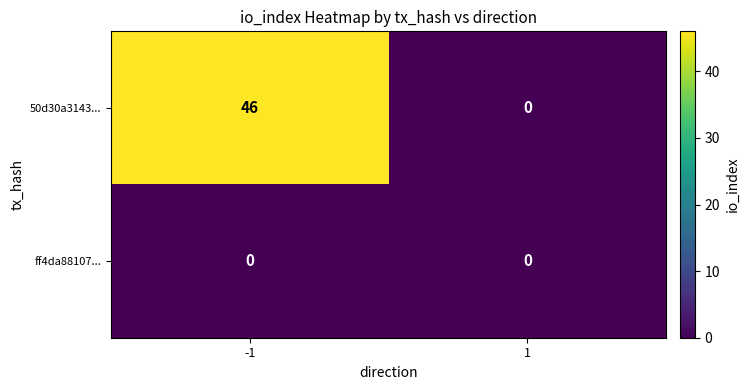

Is it true that 50d30a3143... equals 9 at -1?

False